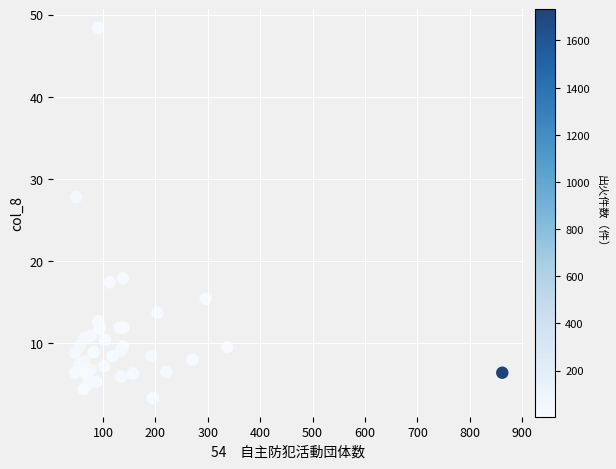

What Y value in the scatter plot is closest to 25?

27.8